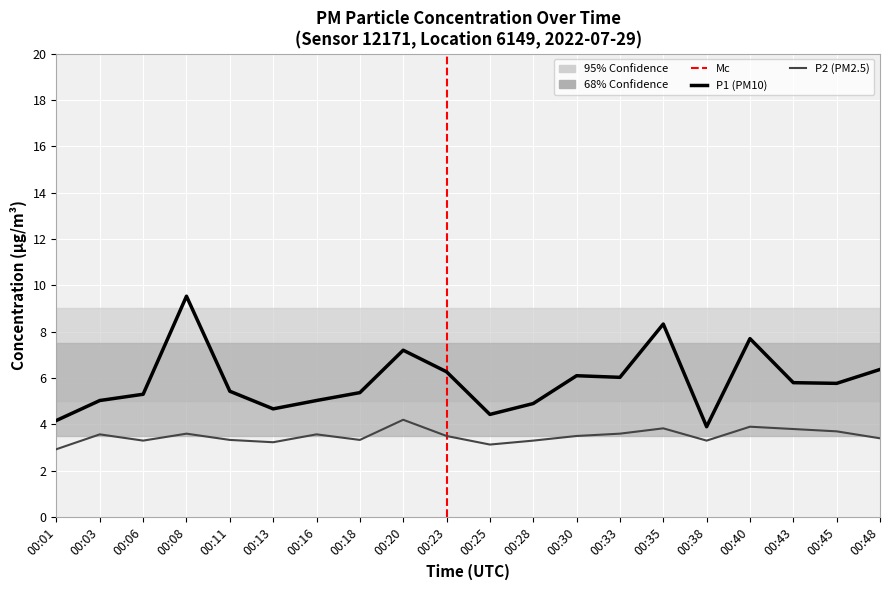

Reading left to right, transcribe all the data shown in this chart.

P1: 4.2	5.0	5.3	9.5	5.4	4.7	5.0	5.4	7.2	6.3	4.4	4.9	6.1	6.0	8.3	3.9	7.7	5.8	5.8	6.4
P2: 2.9	3.6	3.3	3.6	3.3	3.2	3.6	3.3	4.2	3.5	3.1	3.3	3.5	3.6	3.8	3.3	3.9	3.8	3.7	3.4